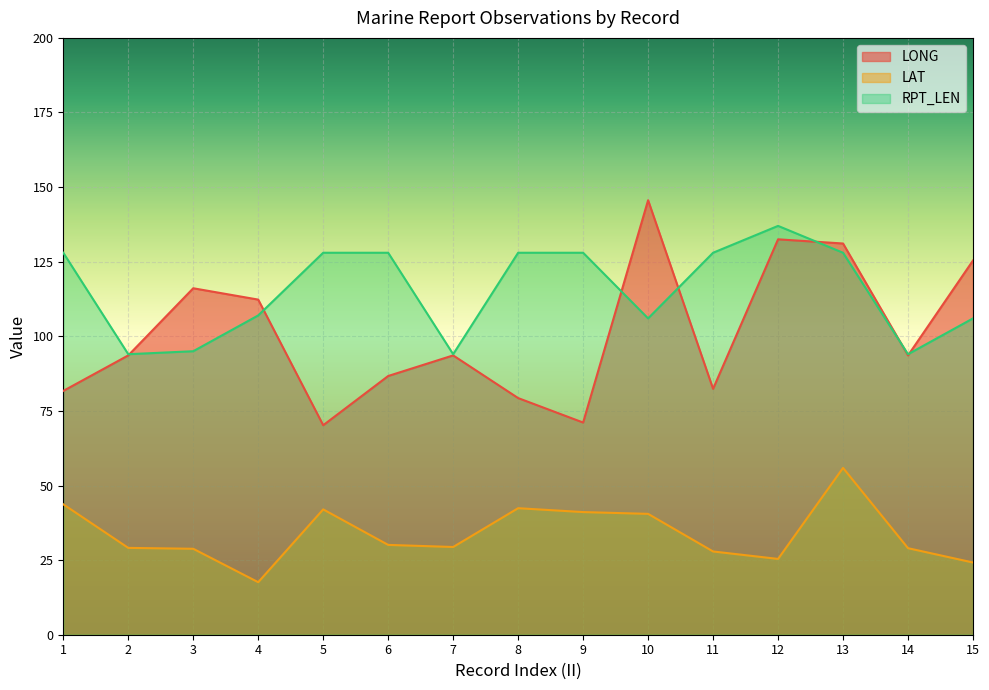

True or false: RPT_LEN has a value of 152.0 at 7.

False